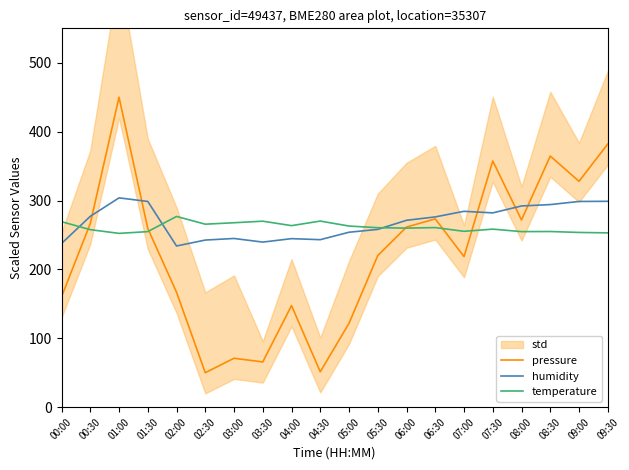

Rank the categories by humidity value from highest to lowest.

01:00, 09:30, 01:30, 09:00, 08:30, 08:00, 07:00, 07:30, 00:30, 06:30, 06:00, 05:30, 05:00, 03:00, 04:00, 04:30, 02:30, 03:30, 00:00, 02:00